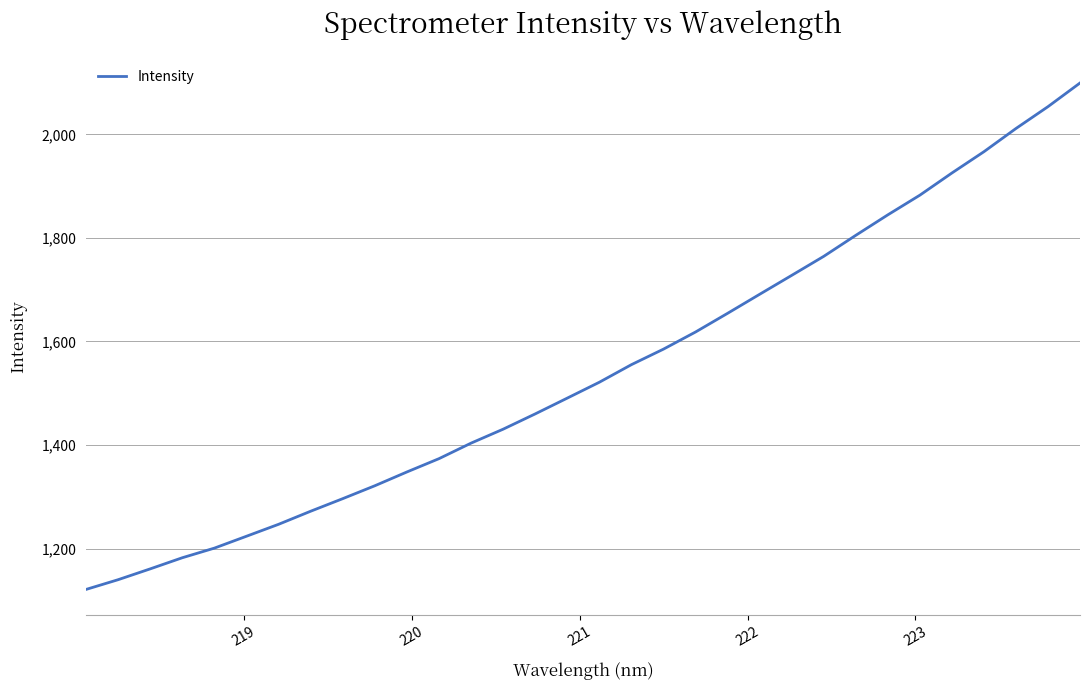

What is the maximum value shown in the chart?

2099.1